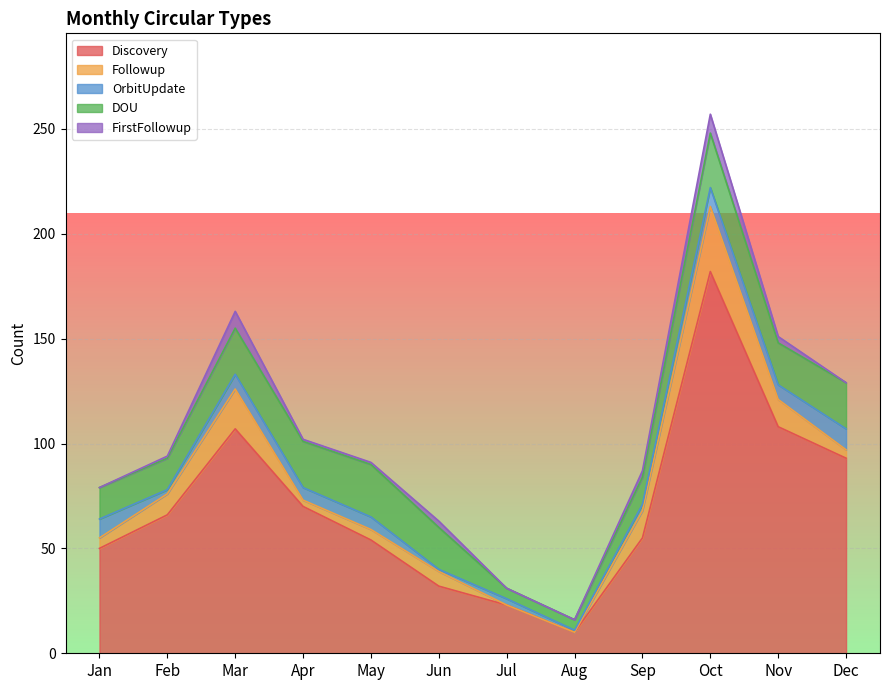

True or false: OrbitUpdate has more than 1 interior local peaks.

True